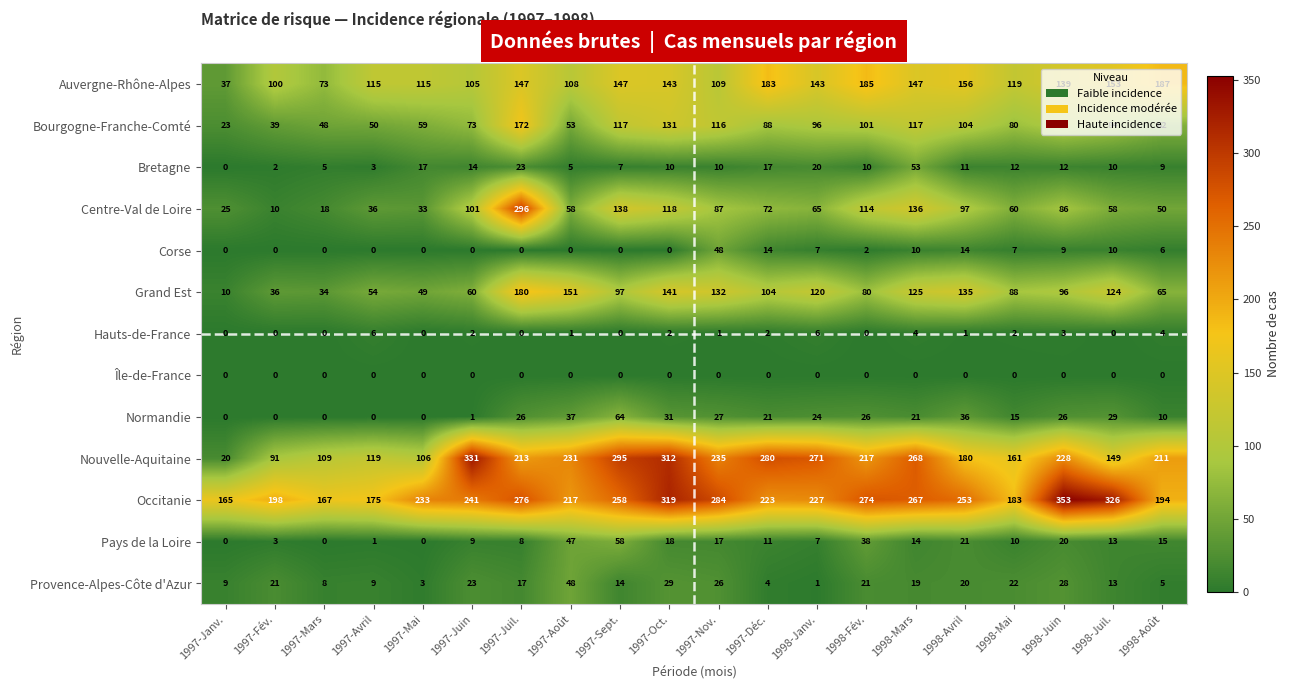

What is the sum of the Normandie values at 1997-Sept. and 1998-Fév.?

90